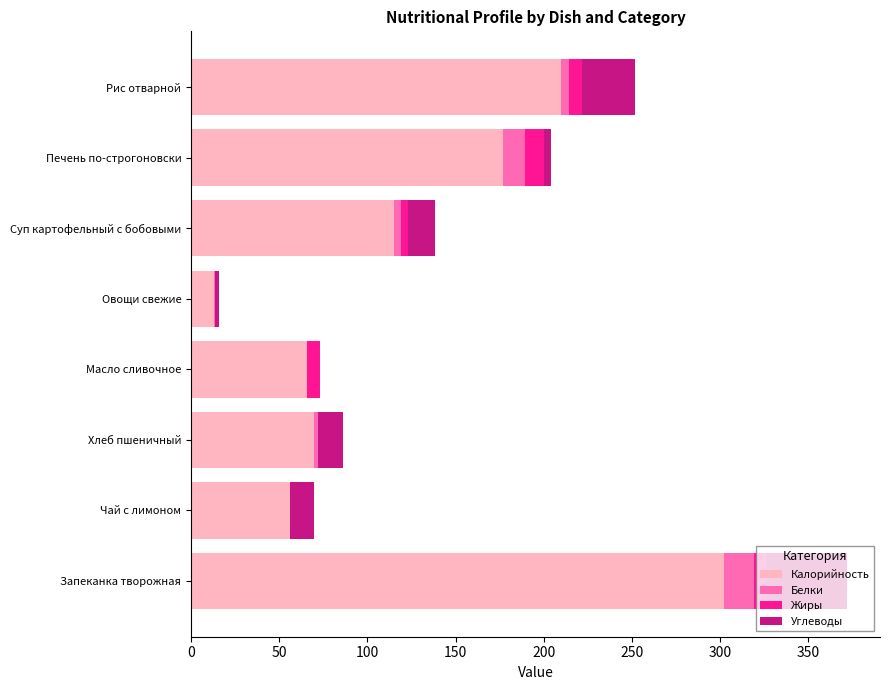

The value of Калорийность at Хлеб пшеничный is 70.0. True or false?

True